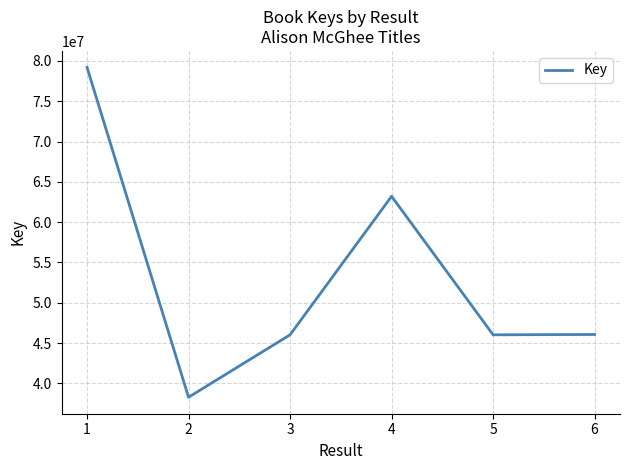

Which has a higher value, 3 or 1?

1